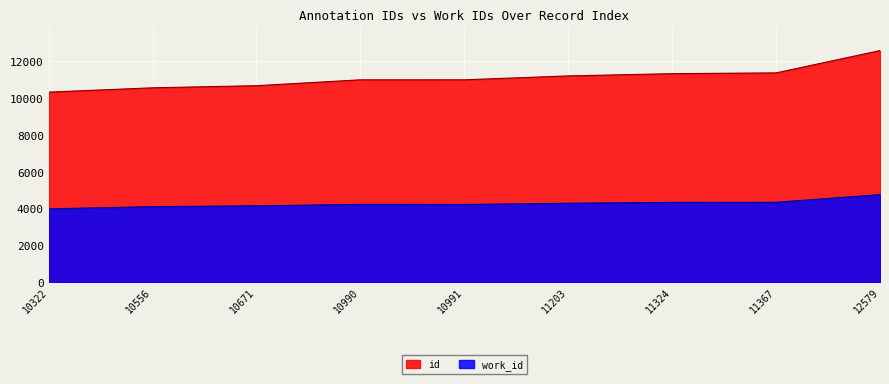

True or false: id has a value of 10556 at 10556.

True